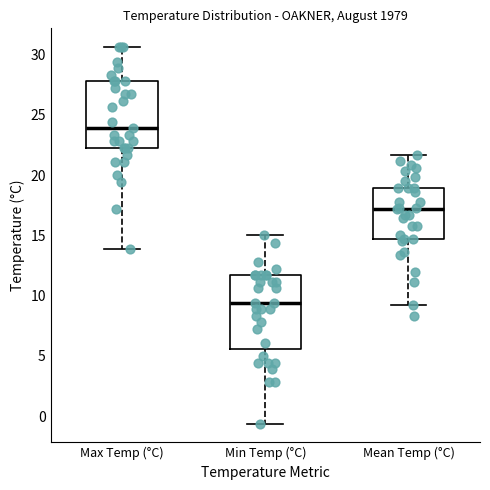

Reading left to right, transcribe this box plot: for each box, give where its median line is, the range the box spans, and where its two whiskers end, as read against the y-axis. The values are not printed on the chart, so give them approximately, as read against the axis.

Max Temp (°C): median 24.0, box 22.0 to 28.0, whiskers 14.0 to 30.5
Min Temp (°C): median 9.5, box 5.5 to 11.5, whiskers -0.5 to 15.0
Mean Temp (°C): median 17.0, box 14.5 to 19.0, whiskers 9.0 to 21.5